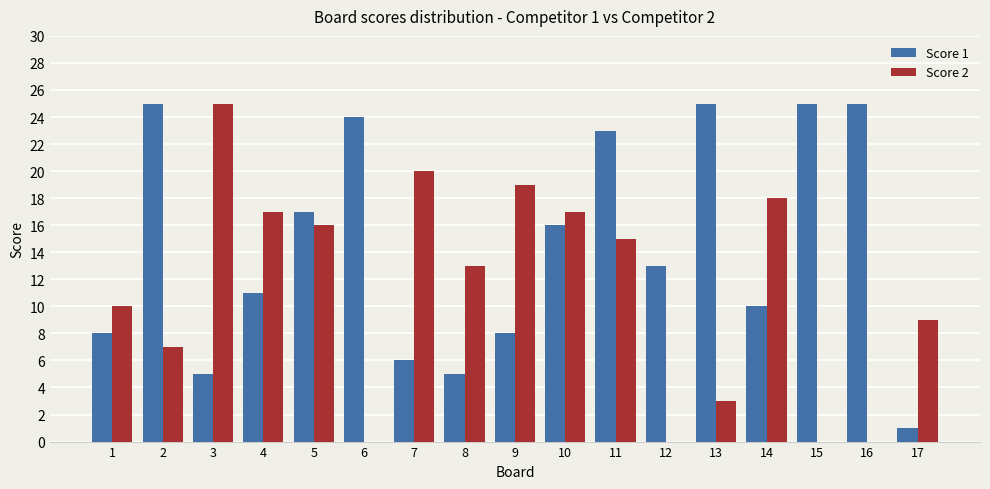

Where does the Score 2 series first go above 13?

3